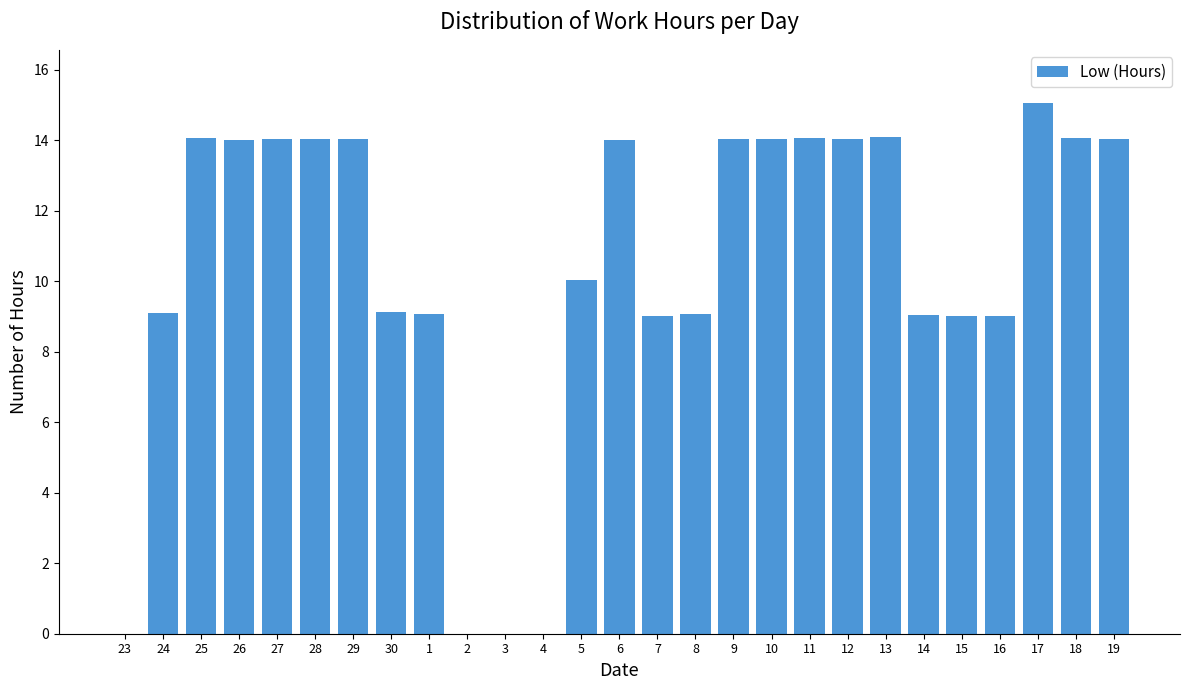

Which label corresponds to the largest value in the chart?

17